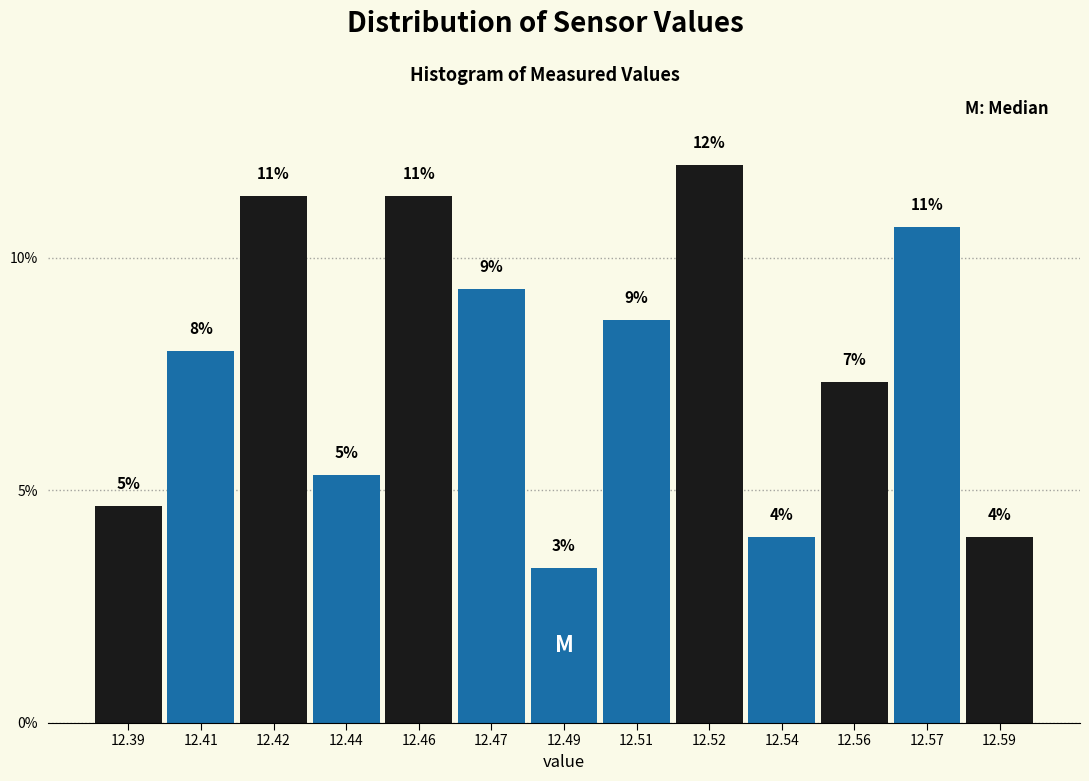

How many bars are there in total?

13